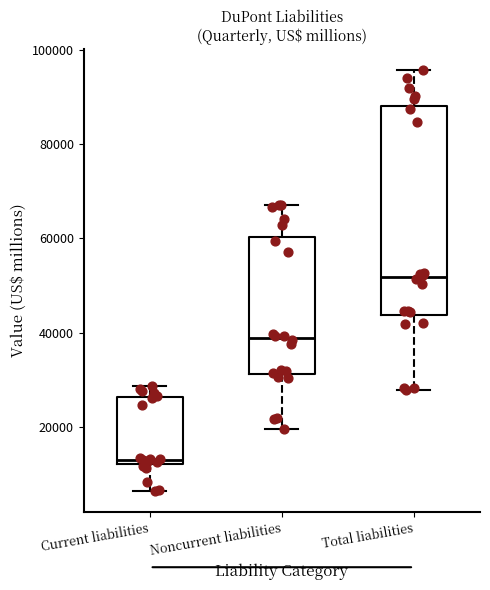

Which box is the tallest, from its lower edge to its upper edge?

Total liabilities